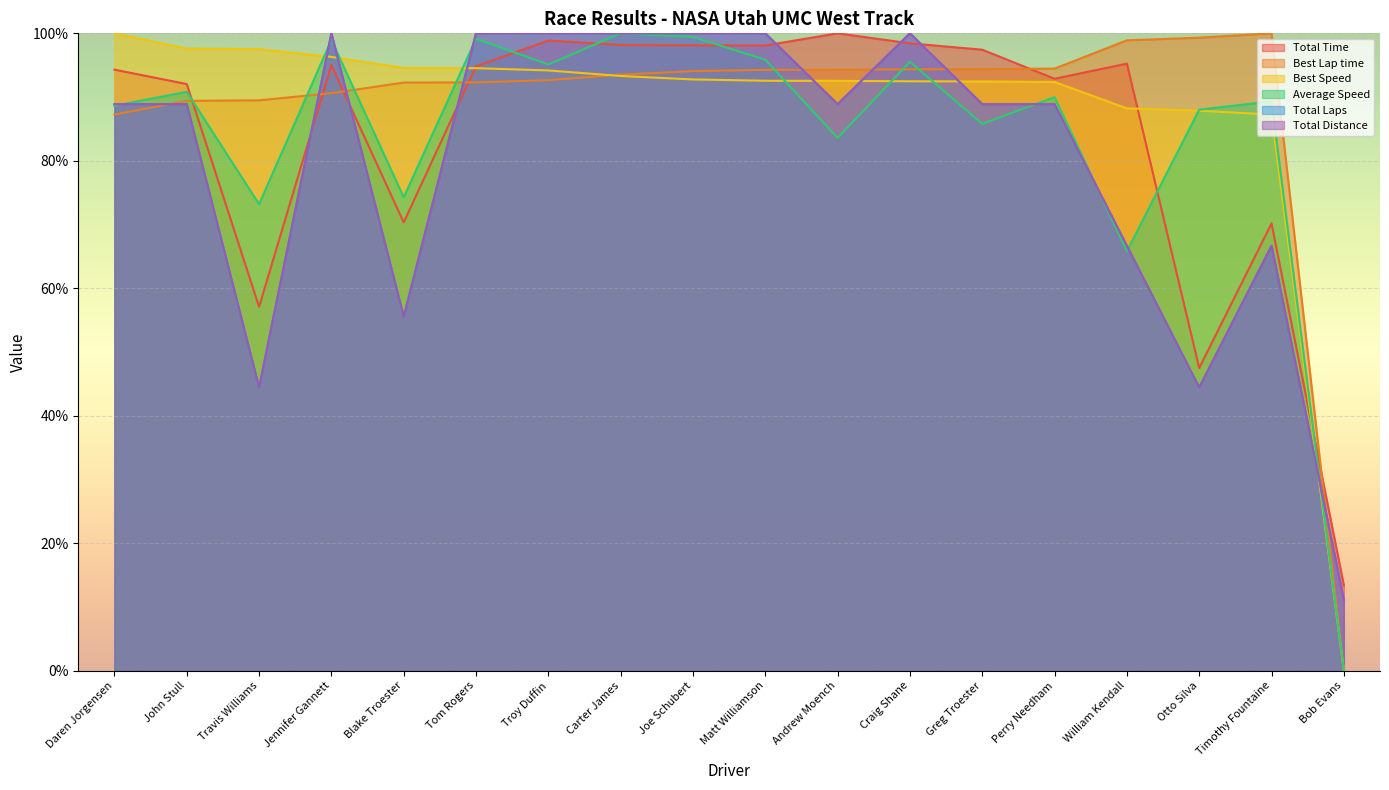

Which series ends up on top after the final intersection of Total Time and Best Lap time?

Total Time